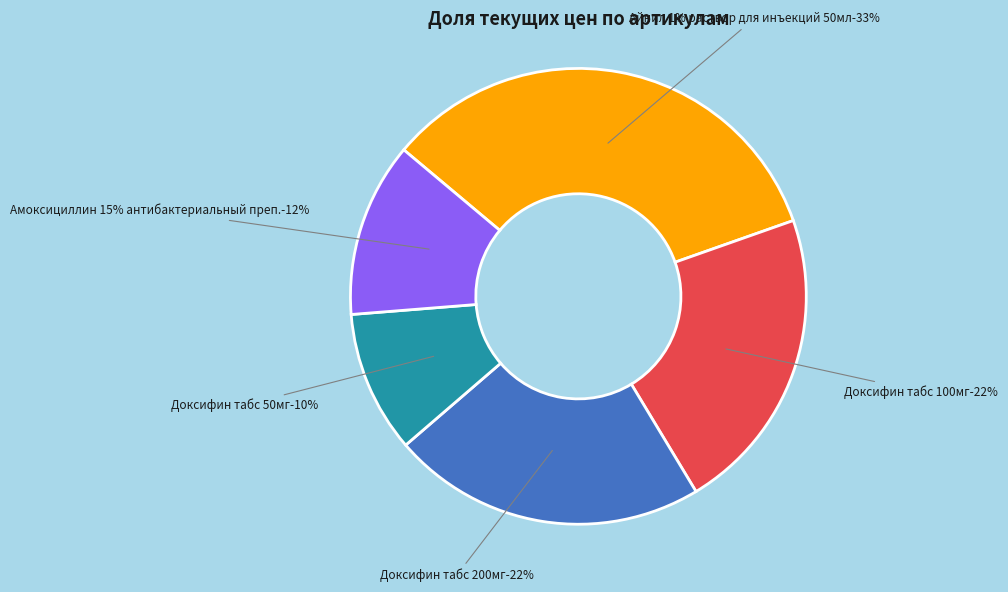

What is the ratio of the value at 81077 to the value at 82499?

0.7